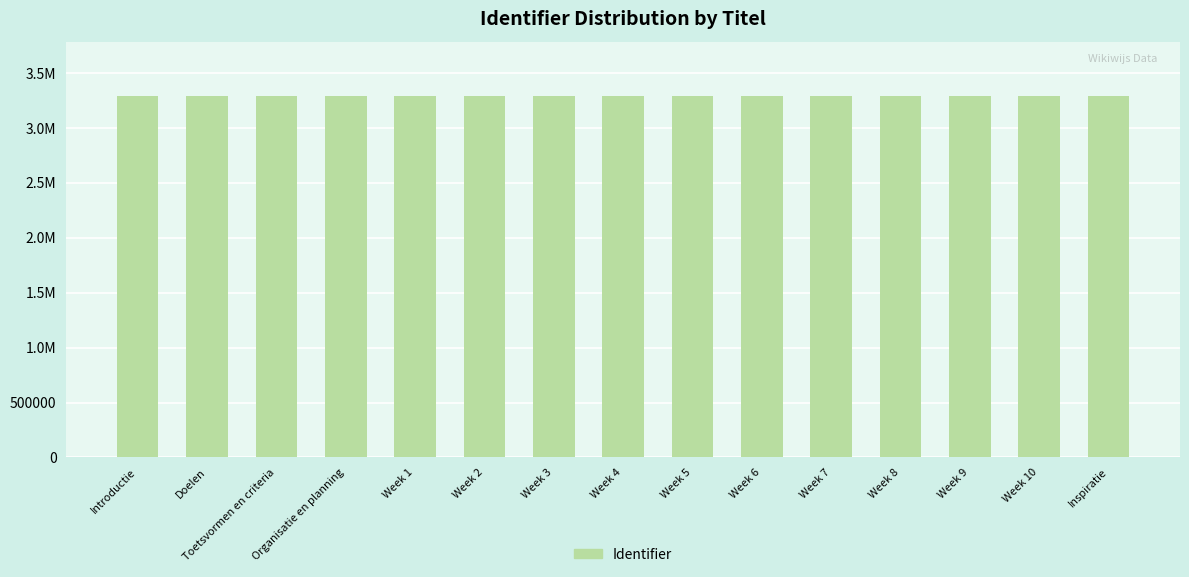

Does the chart contain stacked bars?

No